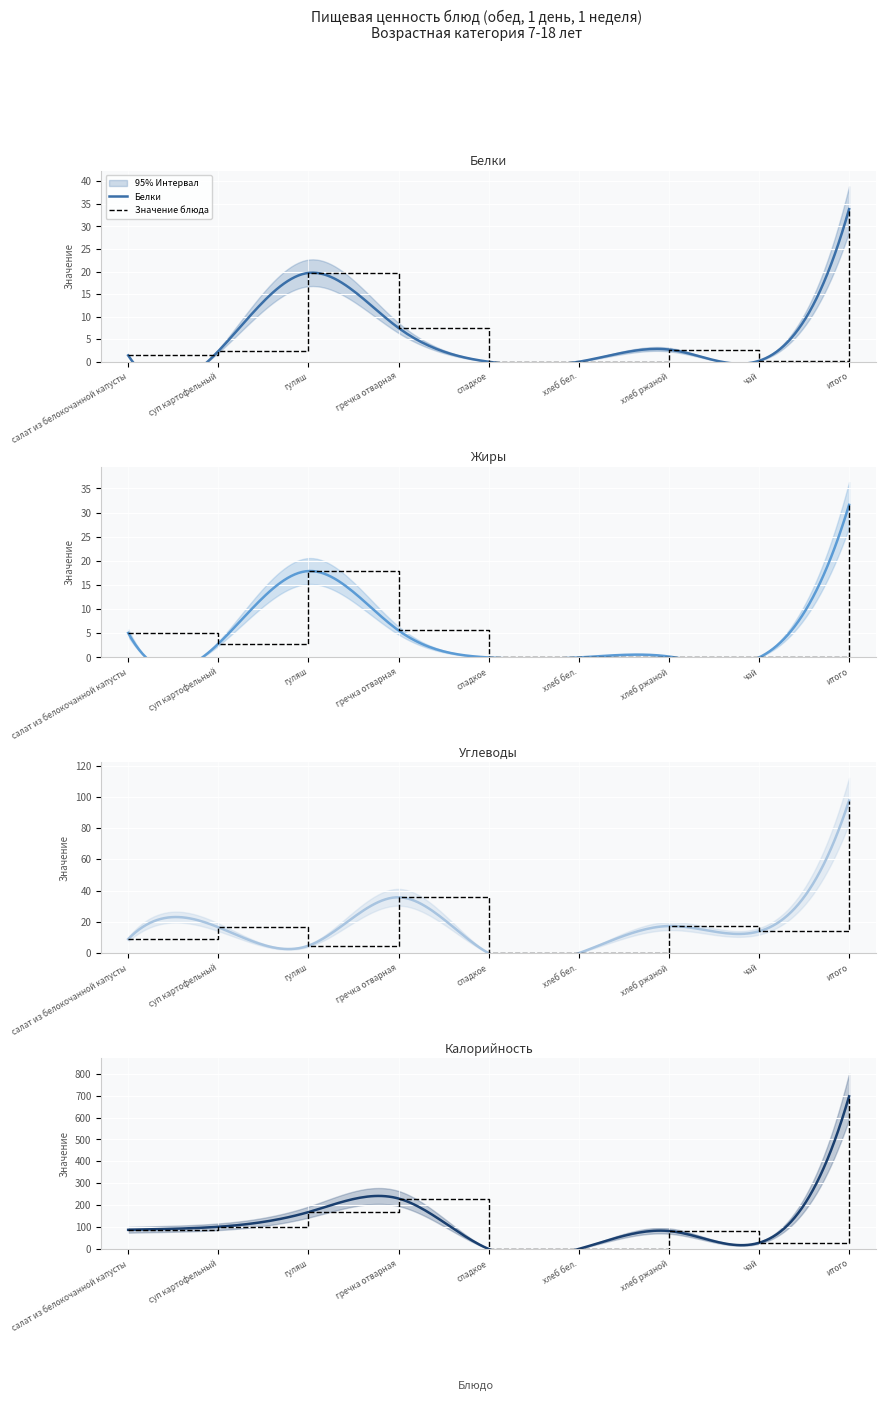

How many values in the Калорийность series exceed 87?

5